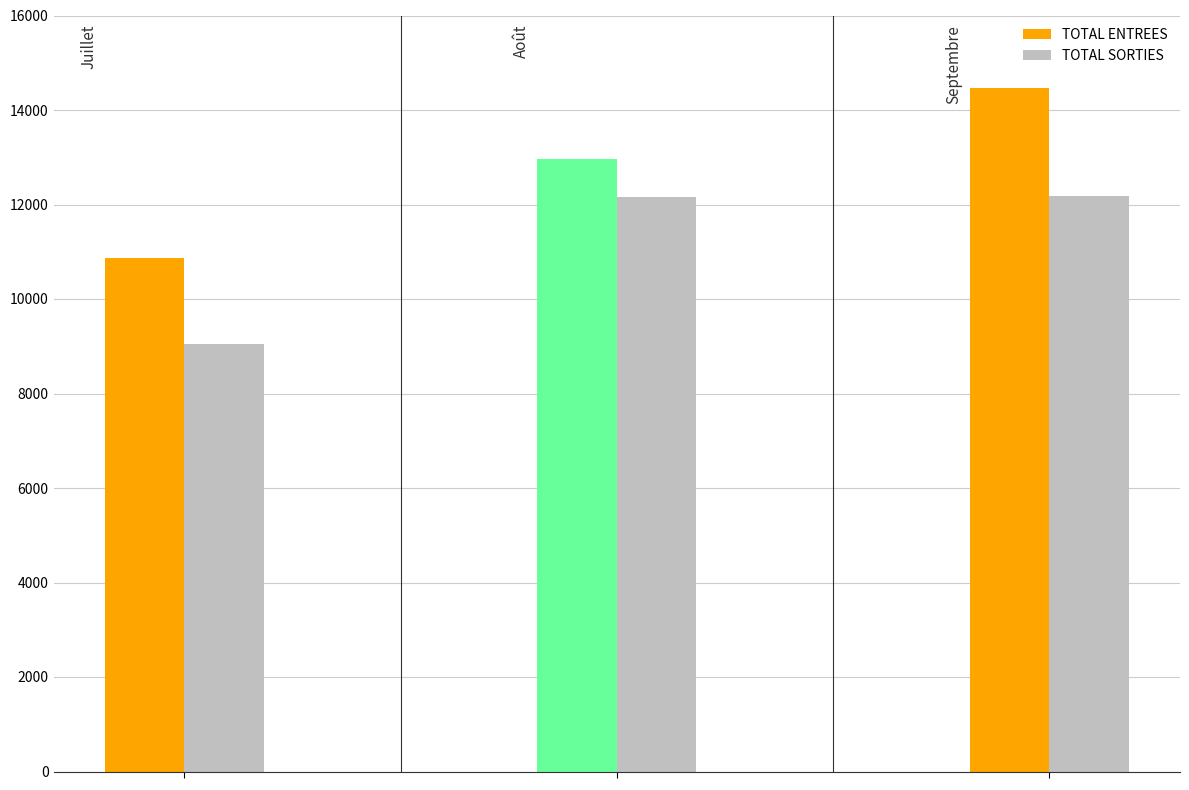

What is the difference between the maximum and minimum values in the TOTAL SORTIES series?

3118.6